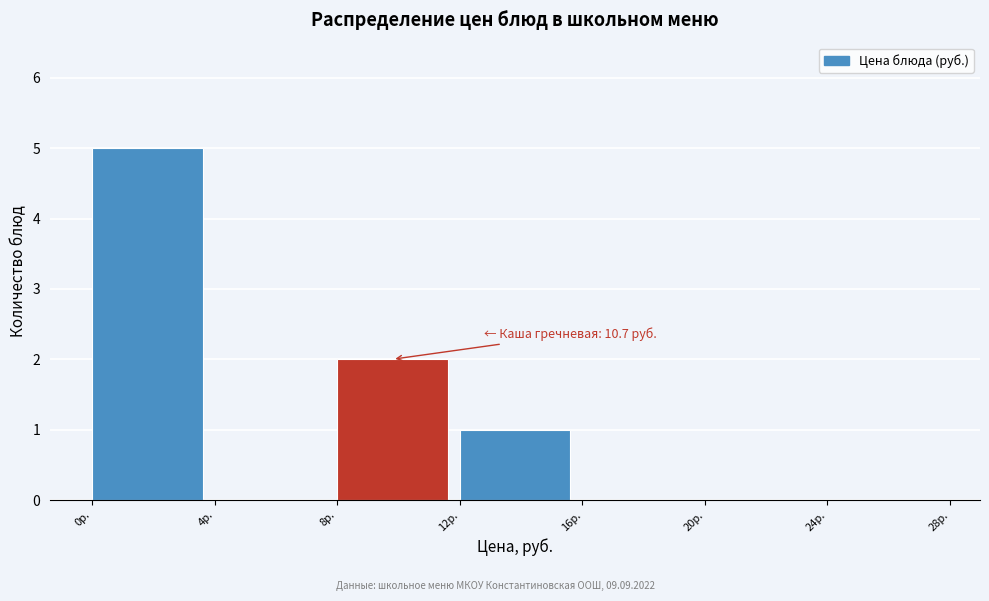

Over which range of the x-axis is the bar tallest?

0 to 4